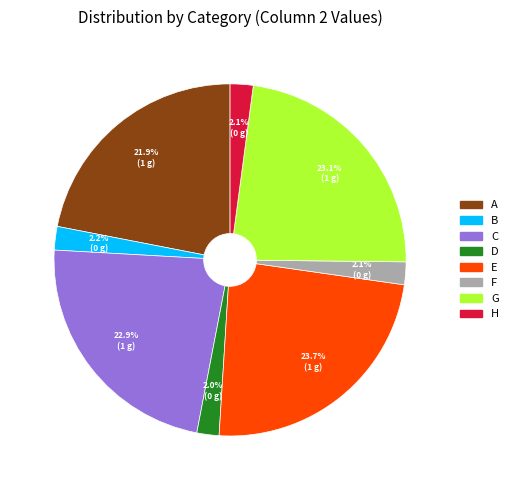

Is there a majority slice in this chart?

No